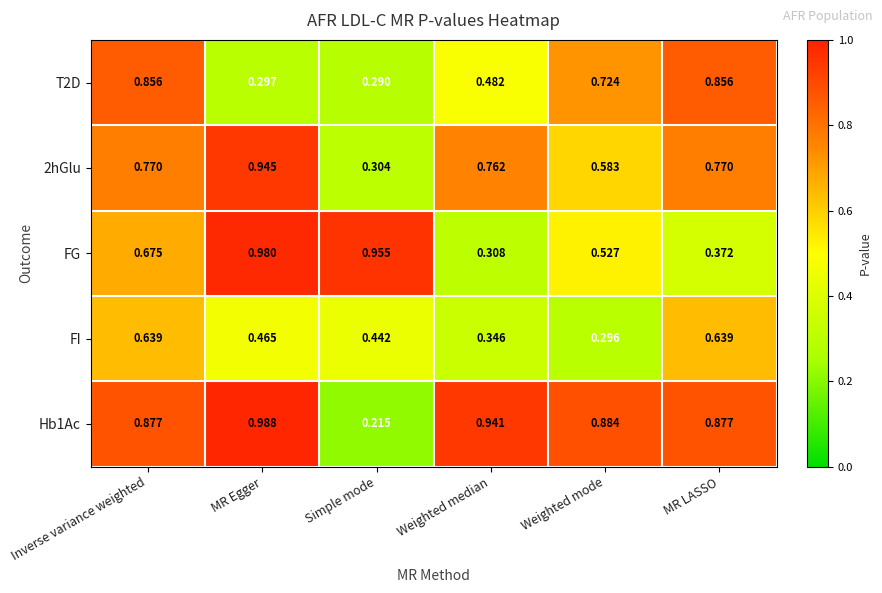

Count the number of categories in the chart.

6